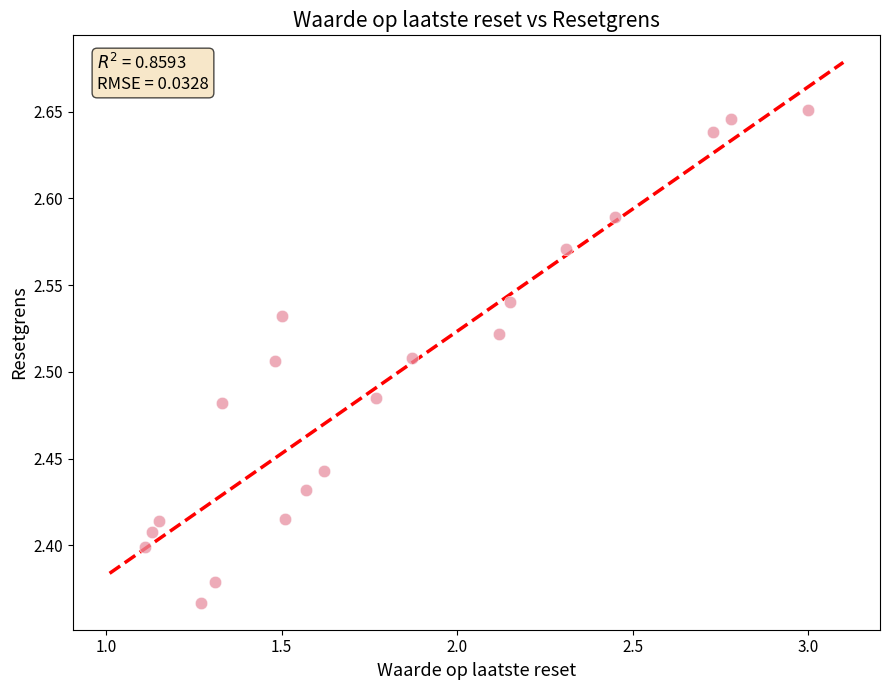

What is the range of X values (max minus min)?

1.9